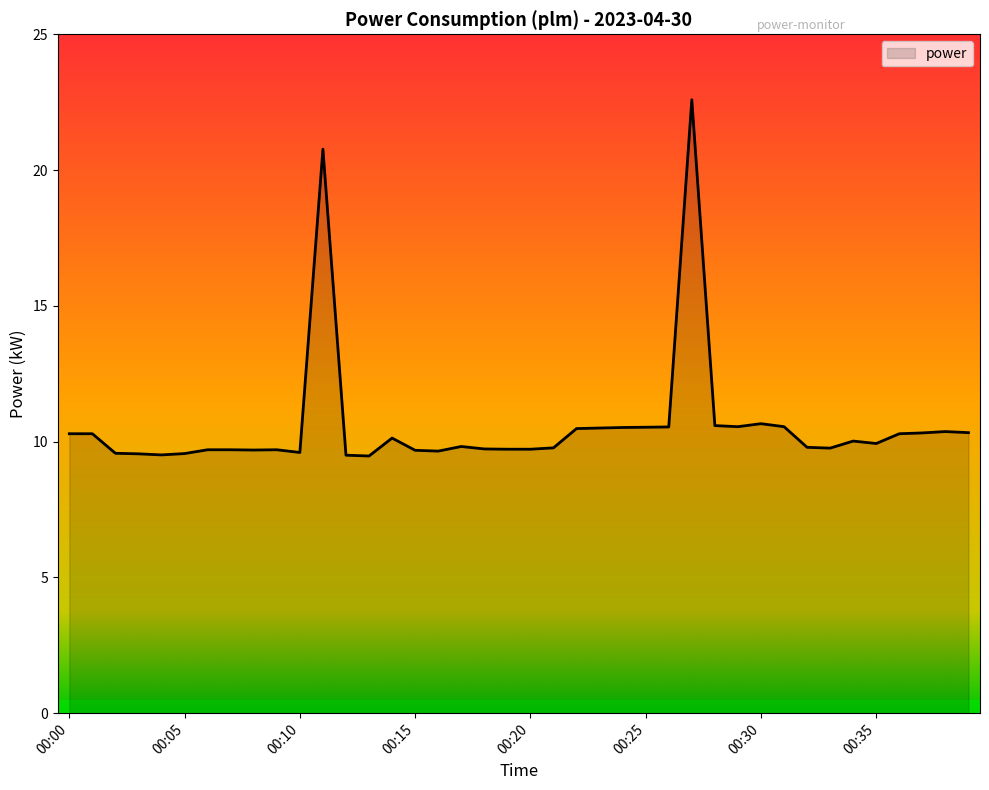

What is the maximum value shown in the chart?

22.6